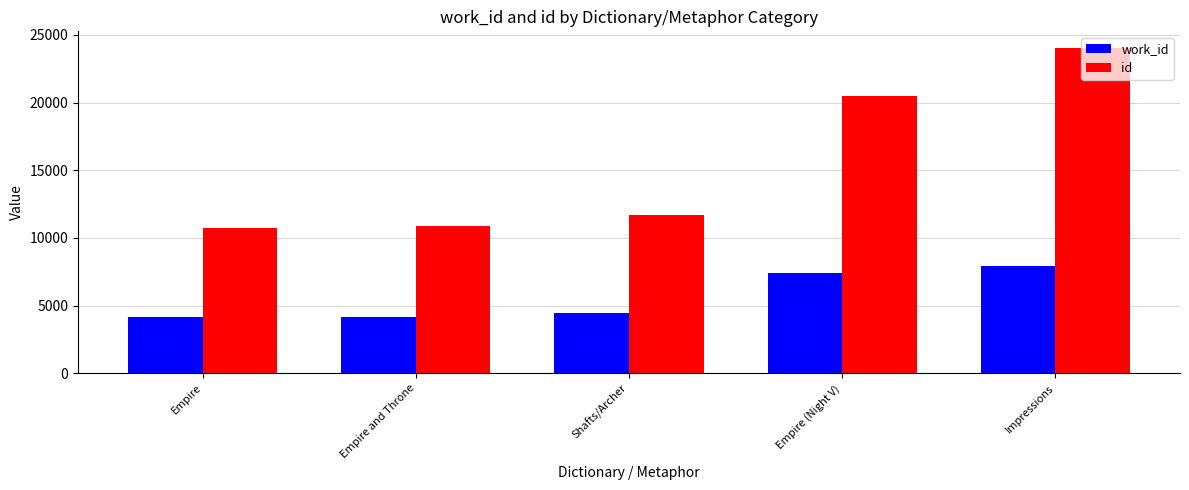

What is the total value across all series at Impressions?

31998